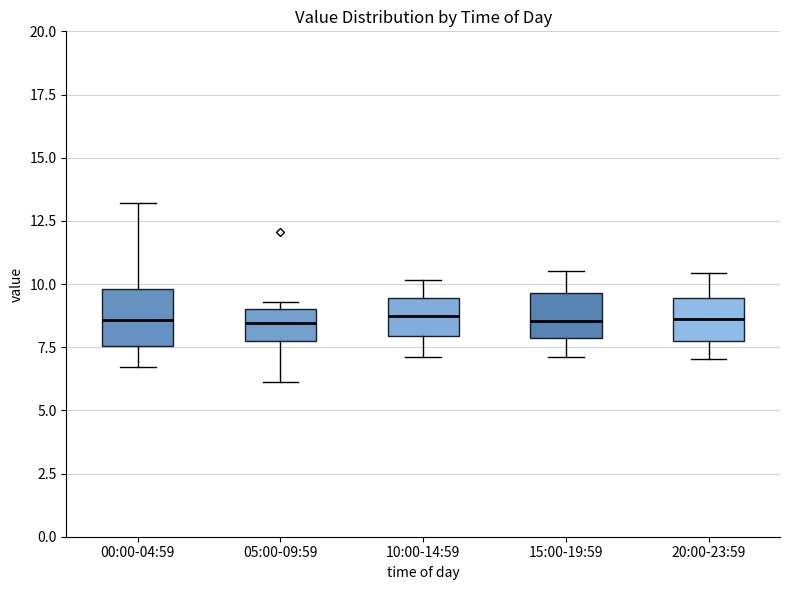

Which box is the tallest, from its lower edge to its upper edge?

00:00-04:59